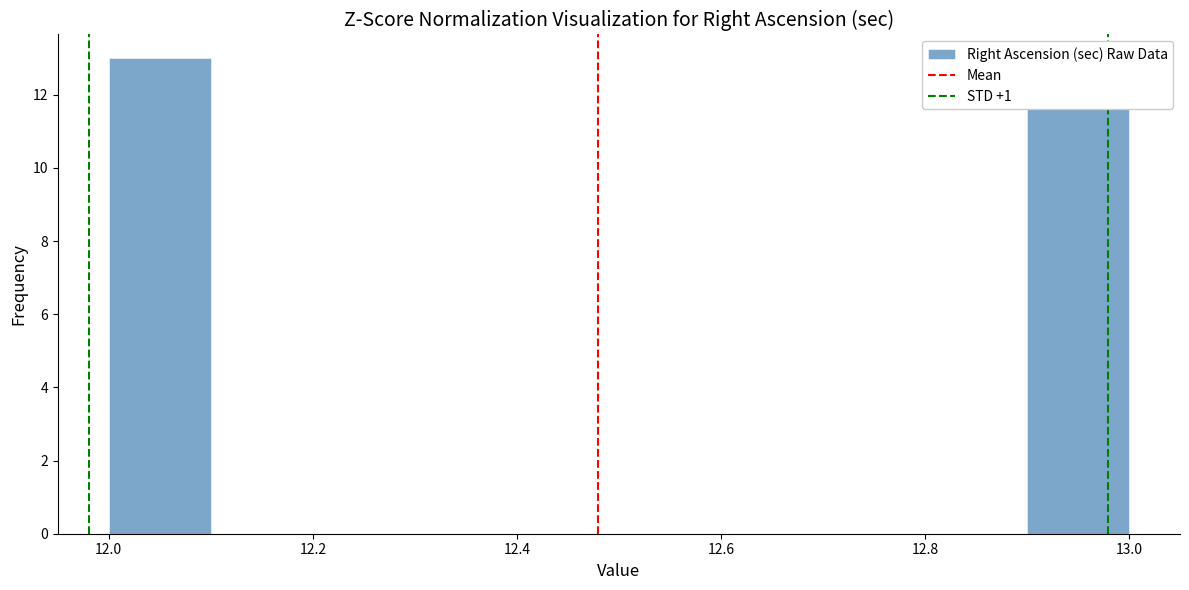

Reading left to right, list every bar in this chart as the range it spans on the x-axis followed by its height. The values are not printed on the chart, so give them approximately, as read against the axis.

12.0 to 12.1: 13
12.1 to 12.2: 0
12.2 to 12.3: 0
12.3 to 12.4: 0
12.4 to 12.5: 0
12.5 to 12.6: 0
12.6 to 12.7: 0
12.7 to 12.8: 0
12.8 to 12.9: 0
12.9 to 13.0: 12